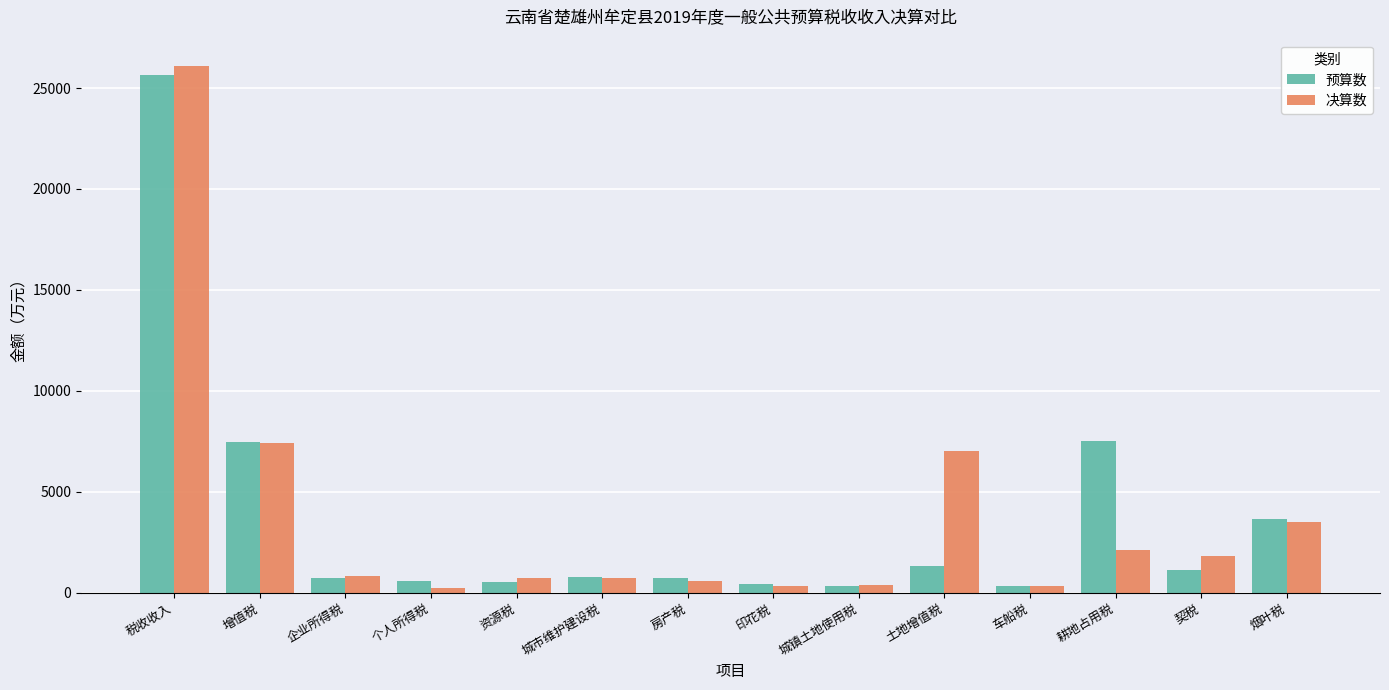

Which series has the widest spread of values?

决算数